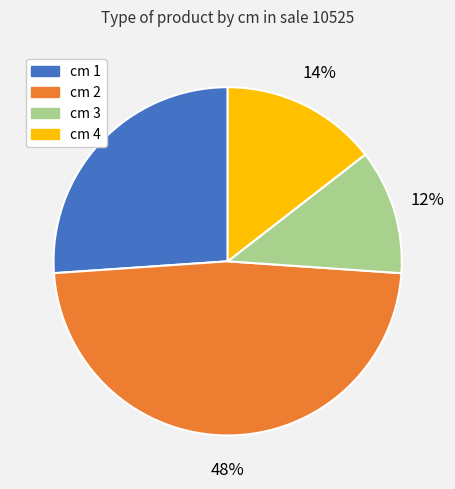

Rank the categories by value from lowest to highest.

cm 3, cm 4, cm 1, cm 2